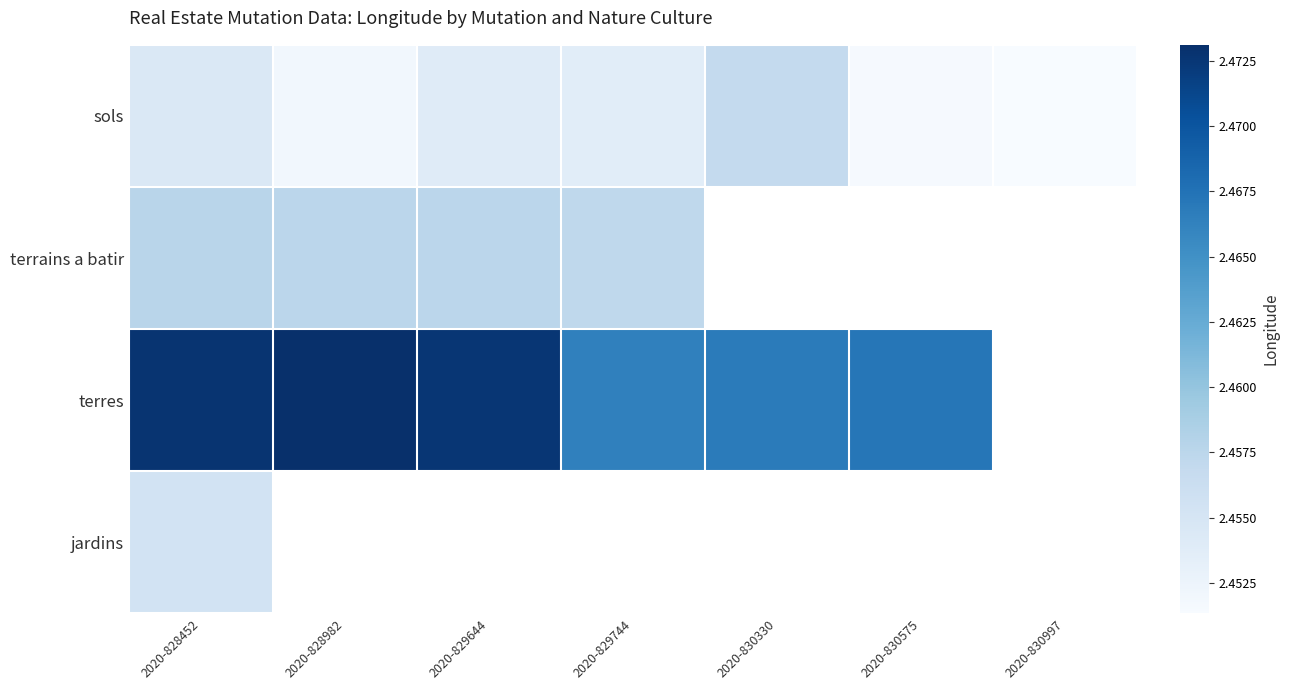

The sols series shows 0.6 at 2020-830330. True or false?

False